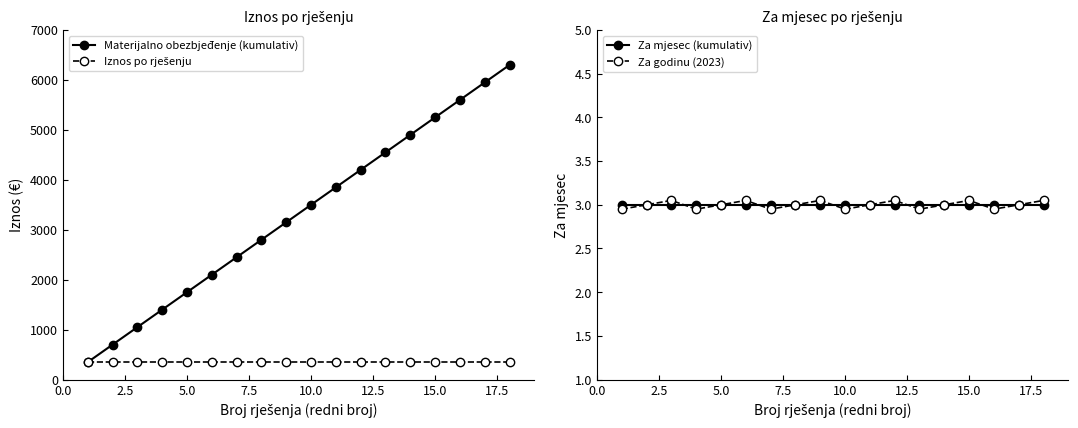

True or false: Za mjesec (kumulativ) and Iznos po rješenju cross at least once.

False